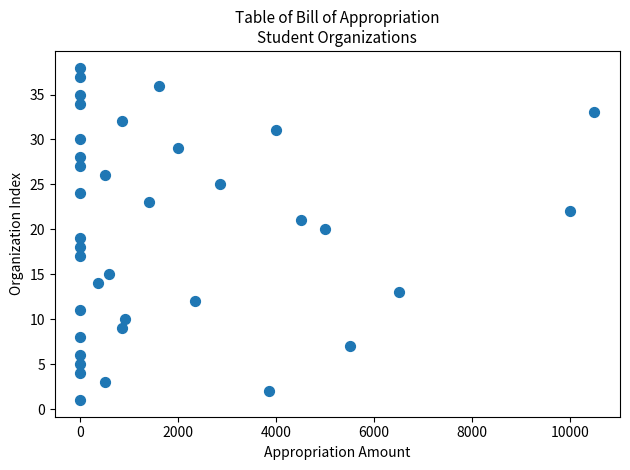

What is the range of Y values (max minus min)?

37